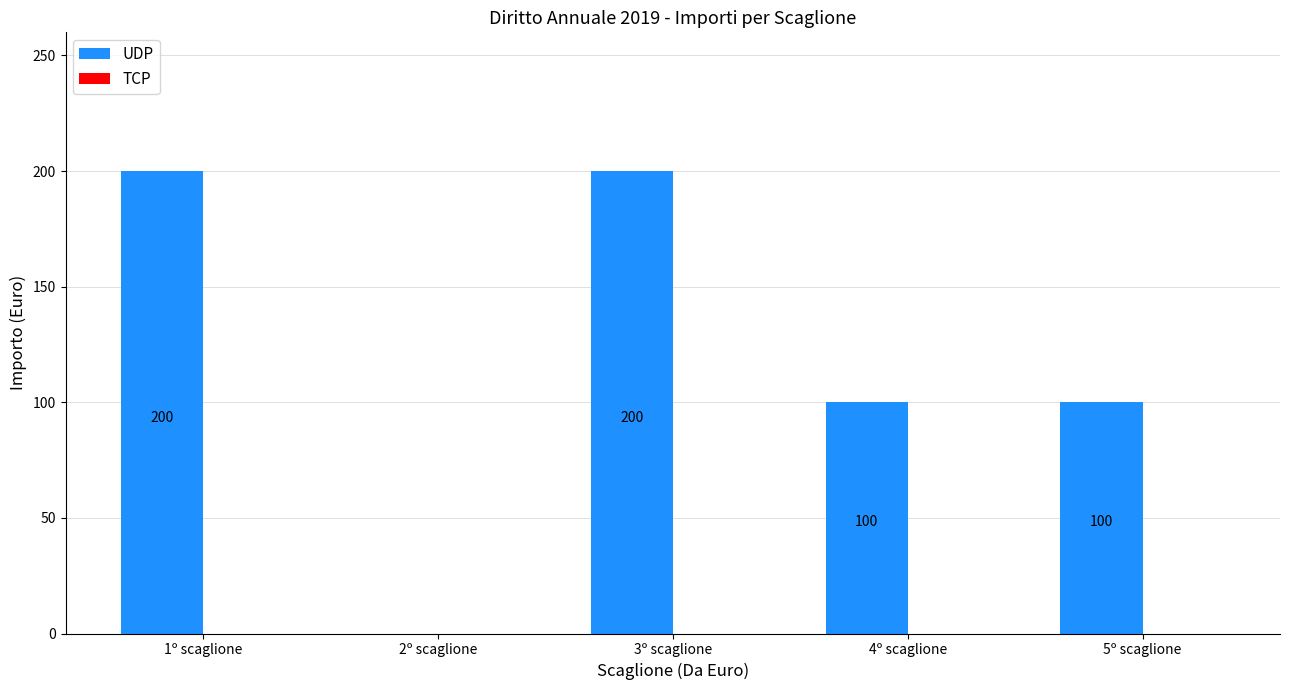

The chart shows a value of 59 at 1º scaglione. True or false?

False